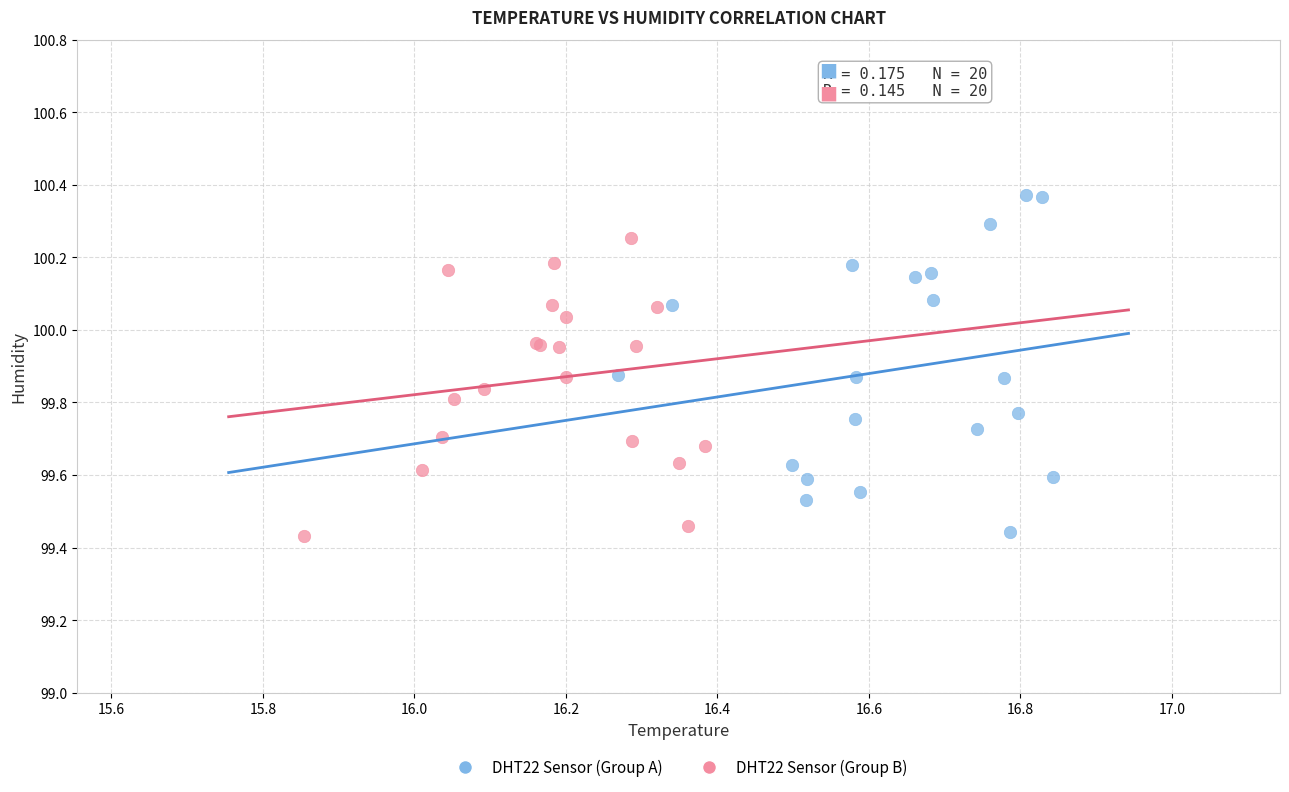

Which series reaches the maximum Y coordinate?

DHT22 Sensor (Group A)